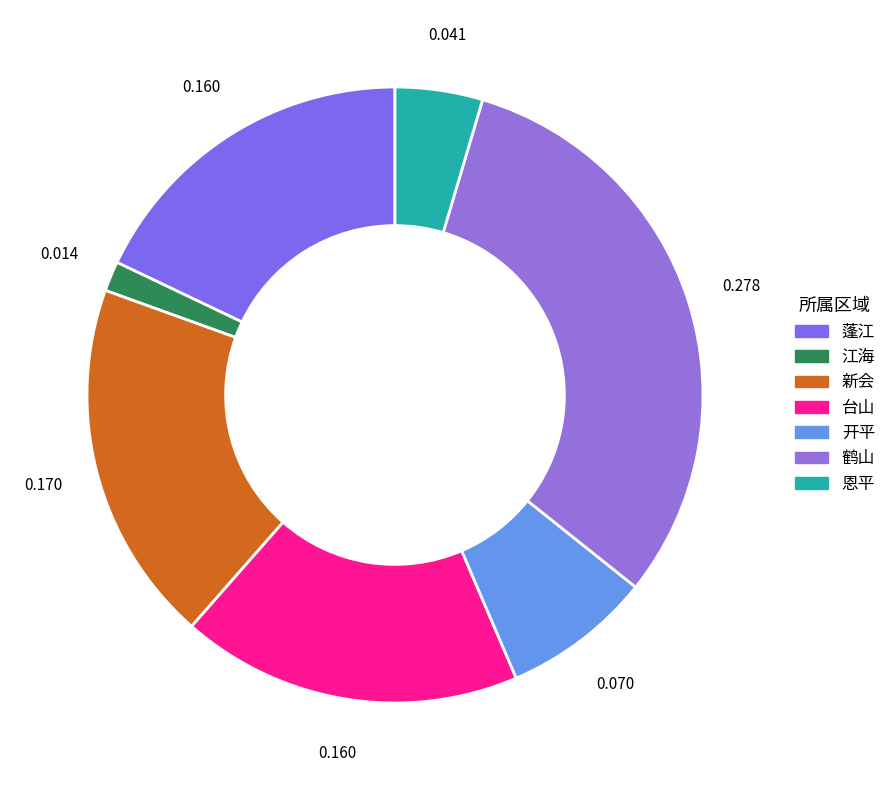

To the nearest percent, what portion does 蓬江 represent?

18%